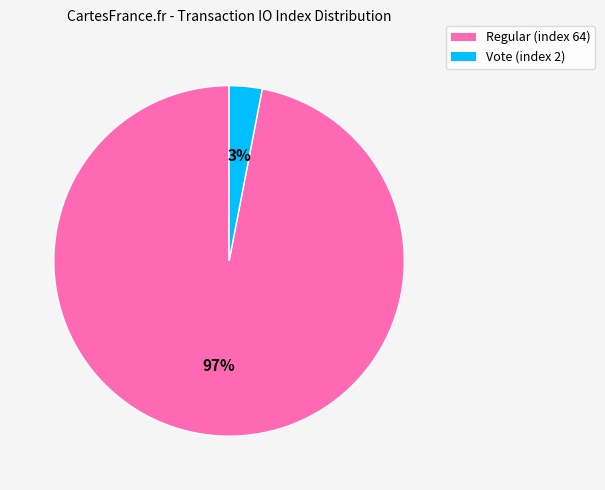

Count the number of slices in the pie.

2